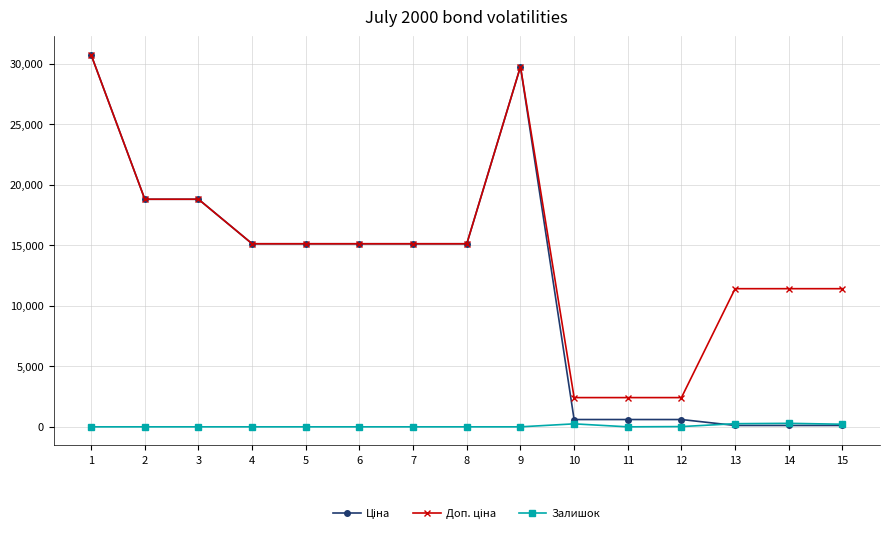

What is the maximum value shown in the chart?

30717.1